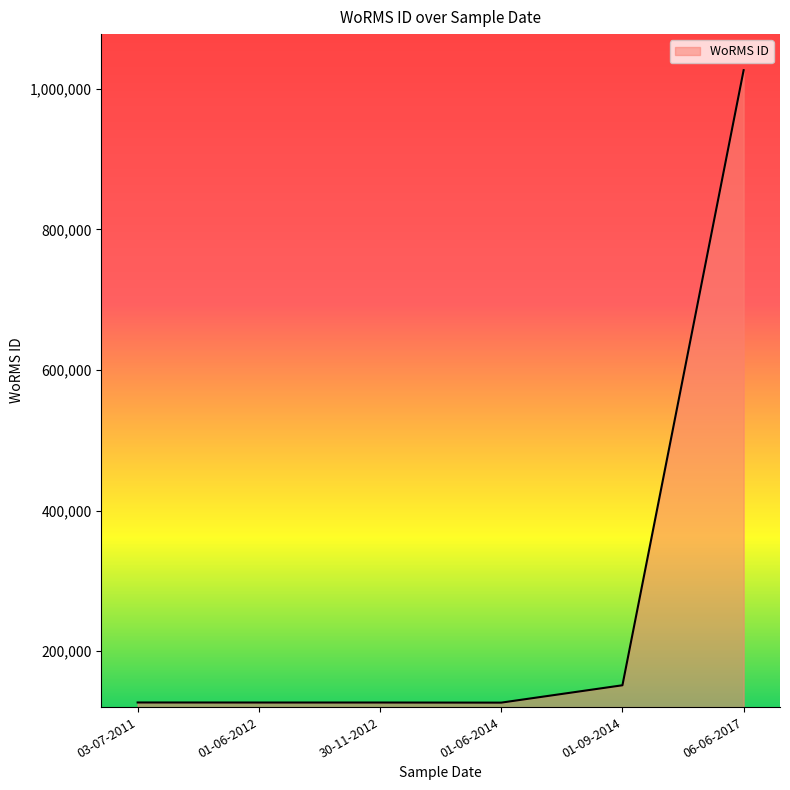

Is it true that the value at 03-07-2011 is 173115?

False